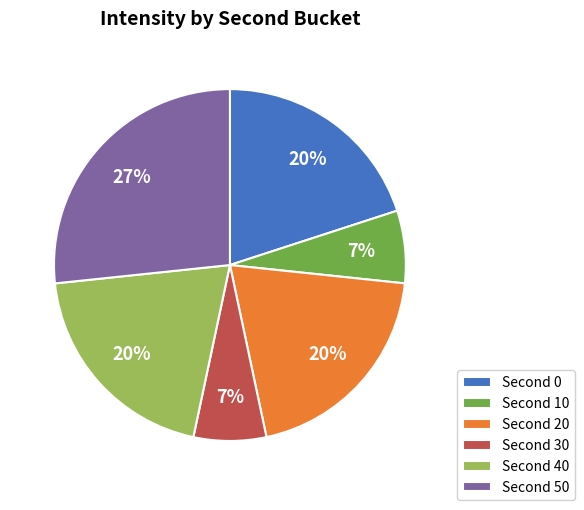

To the nearest percent, what is the difference between the largest and smallest slice percentages?

20%